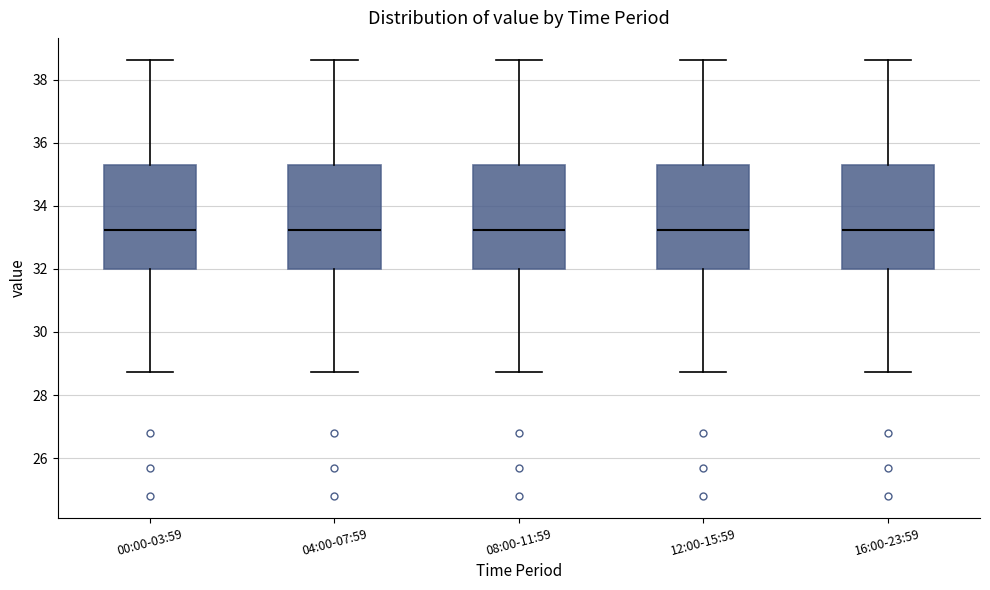

Reading left to right, read every box against the y-axis: the position of its median line, the range the box covers, and the ends of its whiskers. The values are not printed on the chart, so give them approximately, as read against the axis.

00:00-03:59: median 33.2, box 32.0 to 35.2, whiskers 28.8 to 38.6
04:00-07:59: median 33.2, box 32.0 to 35.2, whiskers 28.8 to 38.6
08:00-11:59: median 33.2, box 32.0 to 35.2, whiskers 28.8 to 38.6
12:00-15:59: median 33.2, box 32.0 to 35.2, whiskers 28.8 to 38.6
16:00-23:59: median 33.2, box 32.0 to 35.2, whiskers 28.8 to 38.6